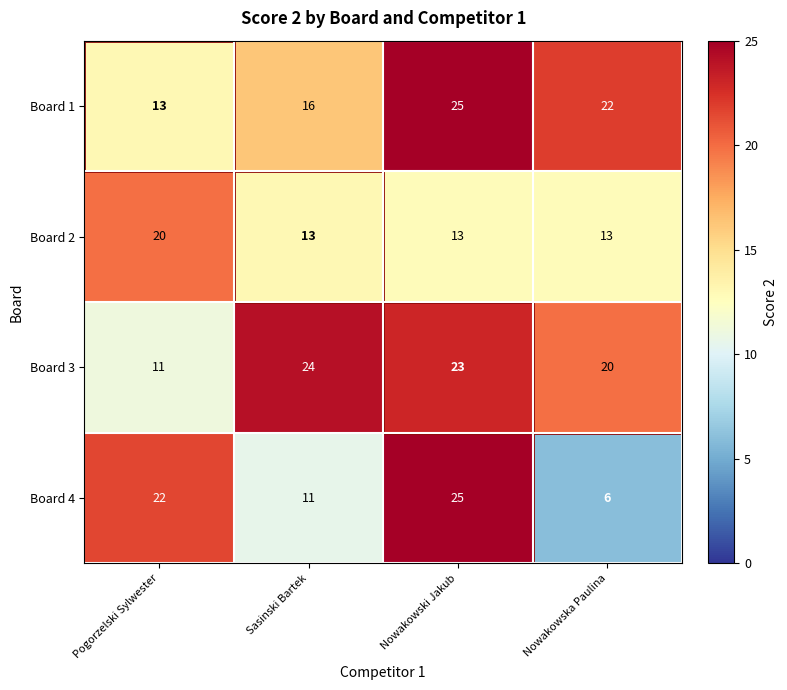

What is the total value across all series at Nowakowski Jakub?

86